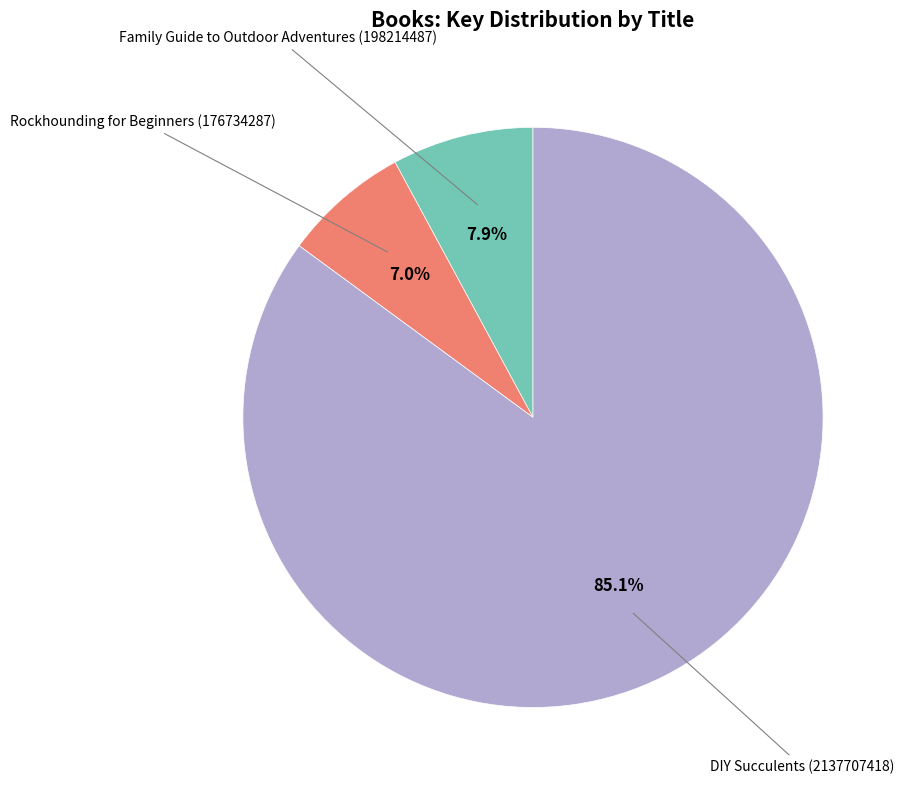

How many segments does this pie chart have?

3